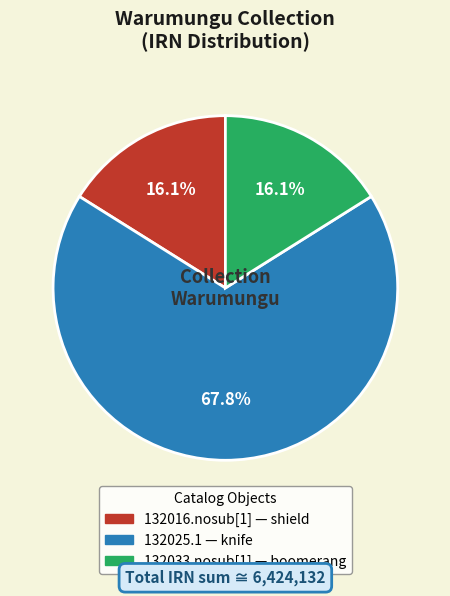

Does any single category account for the majority?

Yes